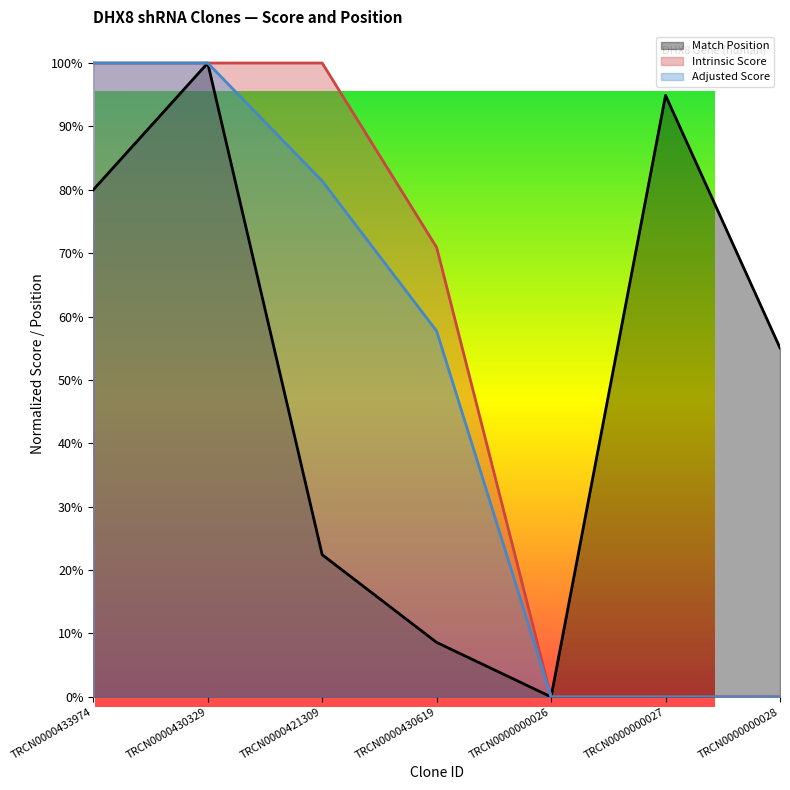

Reading right to left, transcribe all the data shown in this chart.

Match Position: TRCN0000000028=0.6	TRCN0000000027=0.9	TRCN0000000026=0.0	TRCN0000430619=0.1	TRCN0000421309=0.2	TRCN0000430329=1.0	TRCN0000433974=0.8
Adjusted Score: TRCN0000000028=0.0	TRCN0000000027=0.0	TRCN0000000026=0.0	TRCN0000430619=0.6	TRCN0000421309=0.8	TRCN0000430329=1.0	TRCN0000433974=1.0
Intrinsic Score: TRCN0000000028=0.0	TRCN0000000027=0.0	TRCN0000000026=0.0	TRCN0000430619=0.7	TRCN0000421309=1.0	TRCN0000430329=1.0	TRCN0000433974=1.0